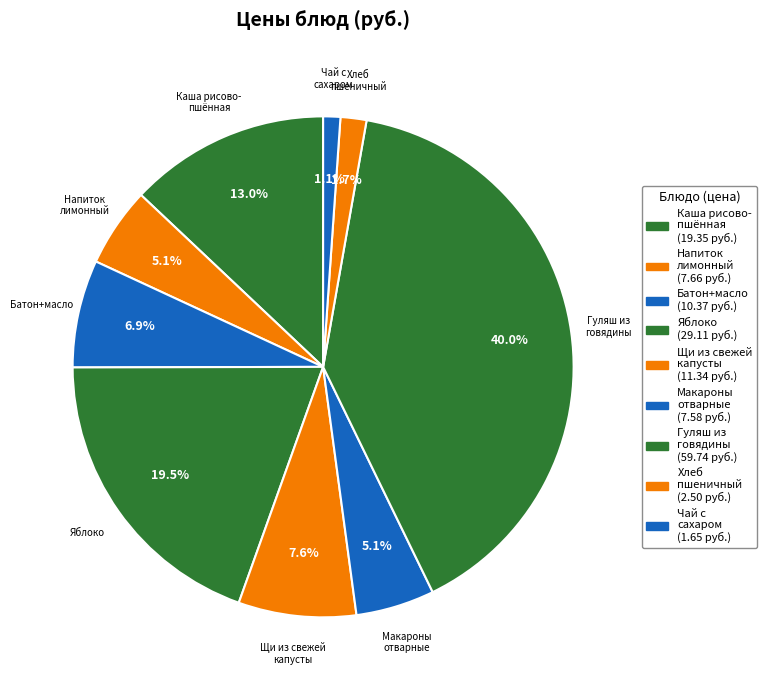

Is the sum of Яблоко and Чай с сахаром greater than half?

No